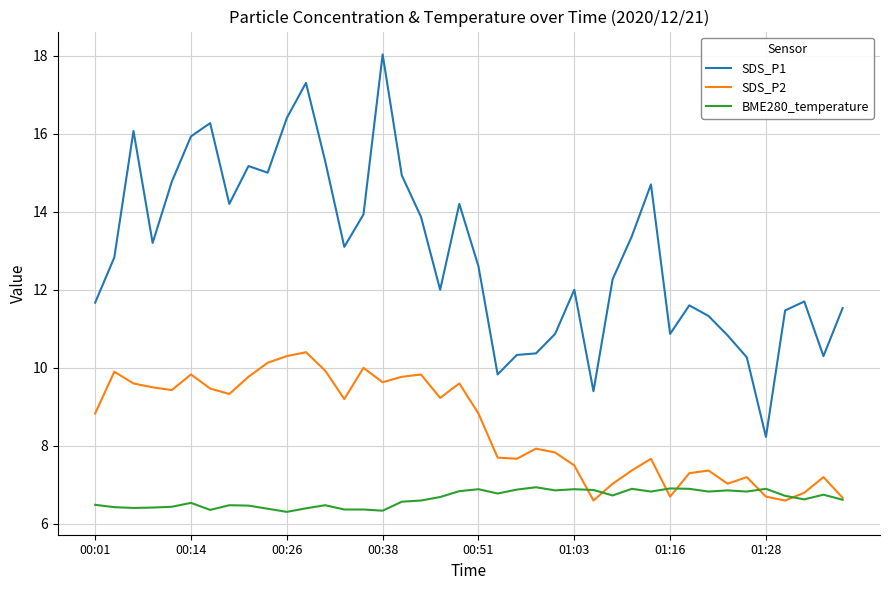

What are all the series names shown in the legend?

SDS_P1, SDS_P2, BME280_temperature